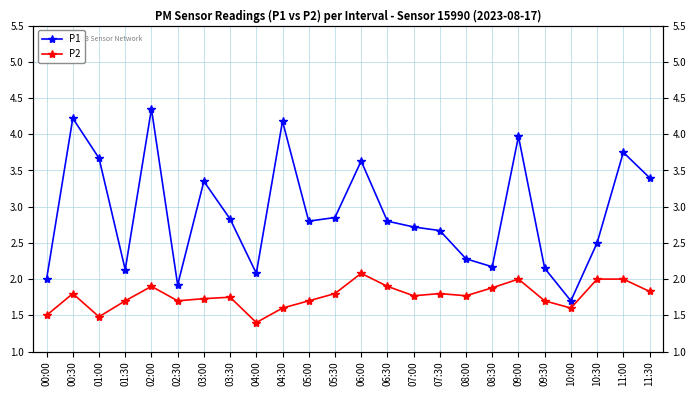

True or false: P1 has more than 2 points higher than both neighbors.

True